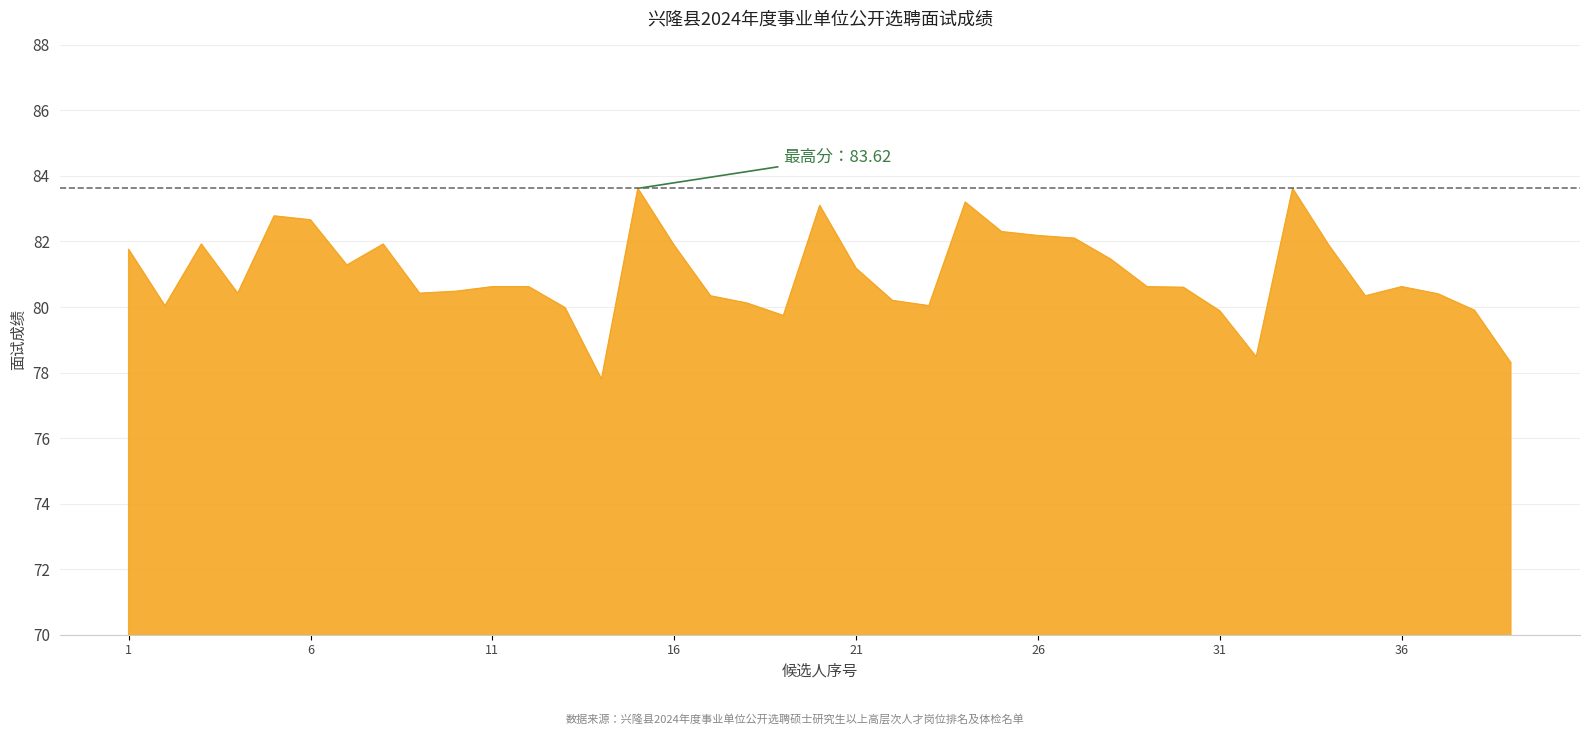

What is the difference between the maximum and minimum values?

5.8